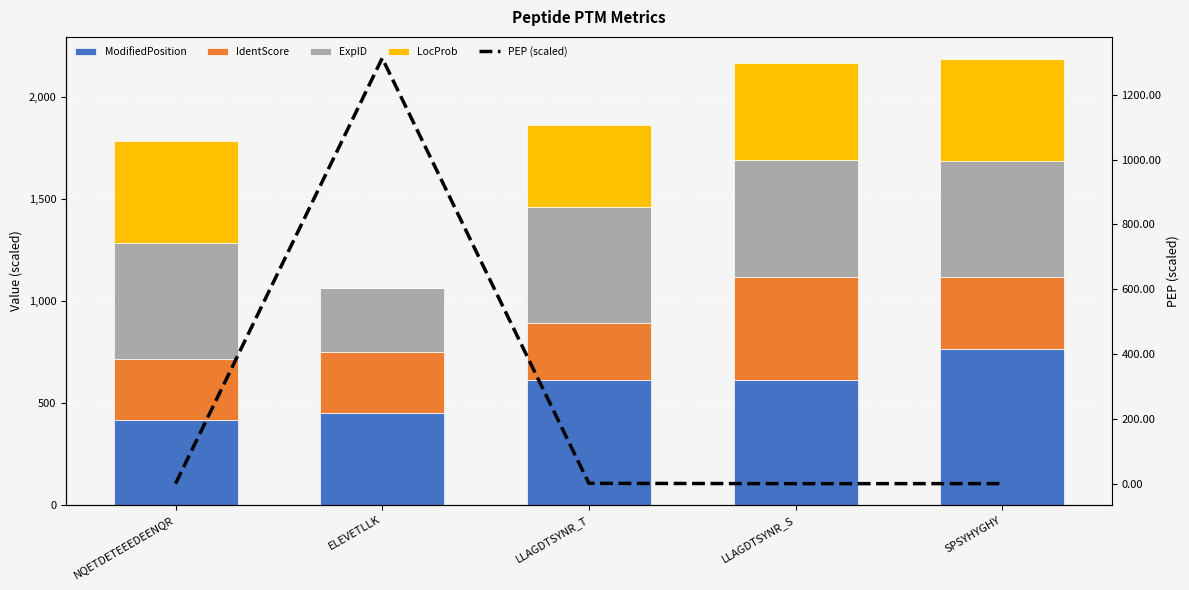

Which series has the largest total across all categories?

ModifiedPosition